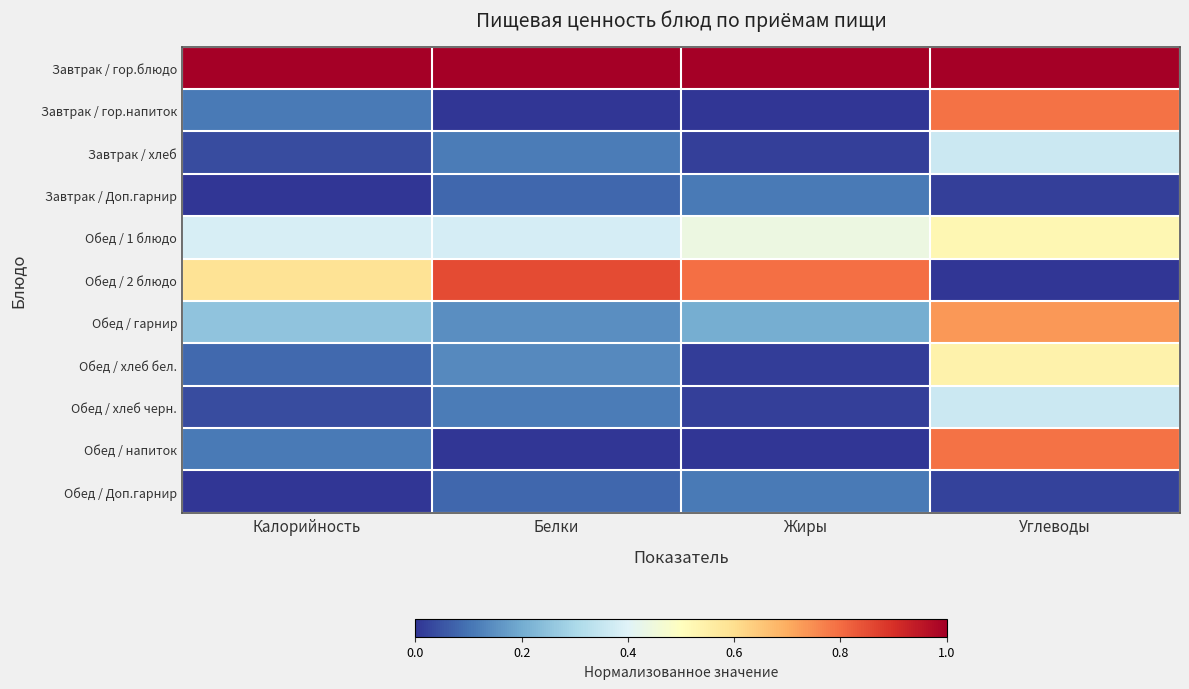

What is the spread (max minus min) of values at Углеводы?

1.0